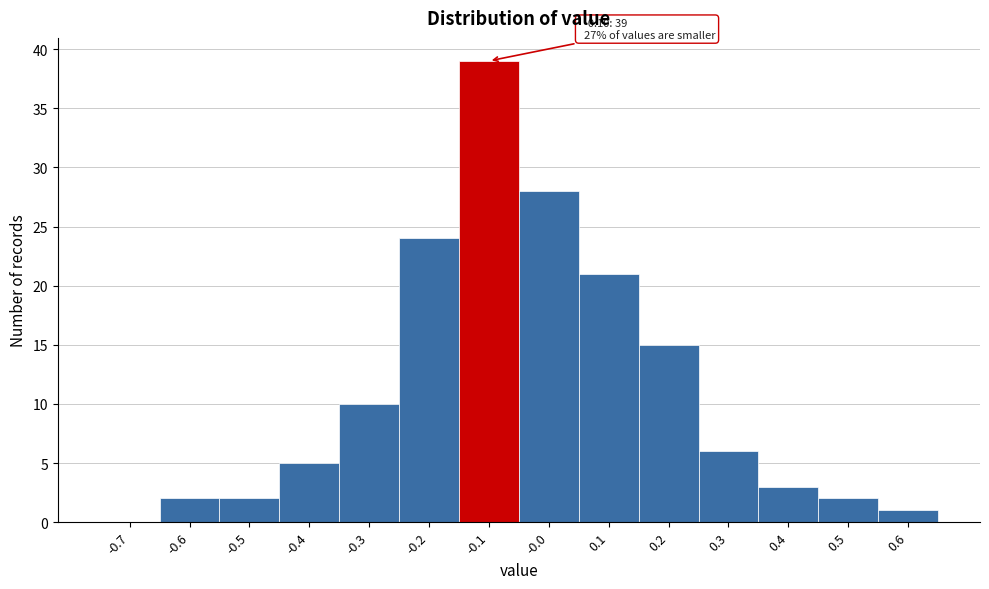

Reading left to right, transcribe all the data shown in this chart.

-0.7=0	-0.6=2	-0.5=2	-0.4=5	-0.3=10	-0.2=24	-0.1=39	-0.0=28	0.1=21	0.2=15	0.3=6	0.4=3	0.5=2	0.6=1